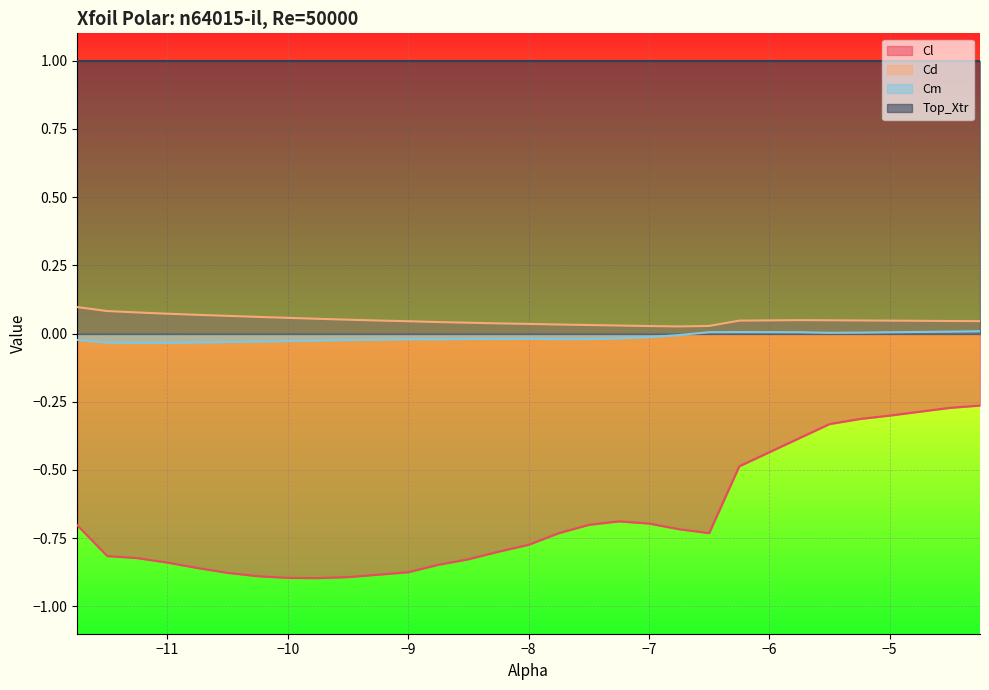

What is the sum of all Cm values?

-0.4